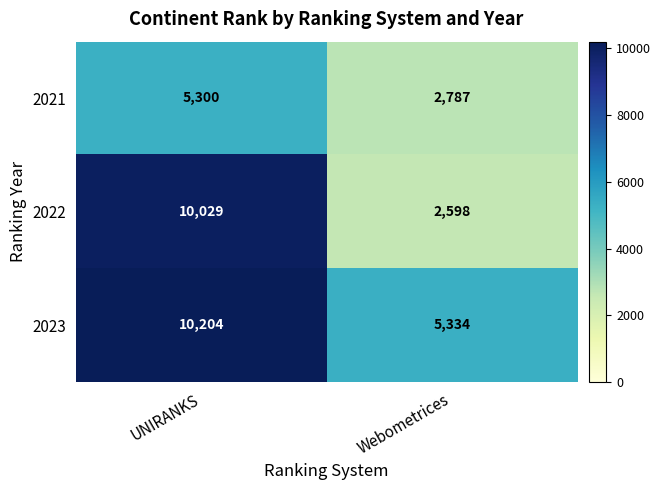

What is the lowest value of the 2022 series?

2598